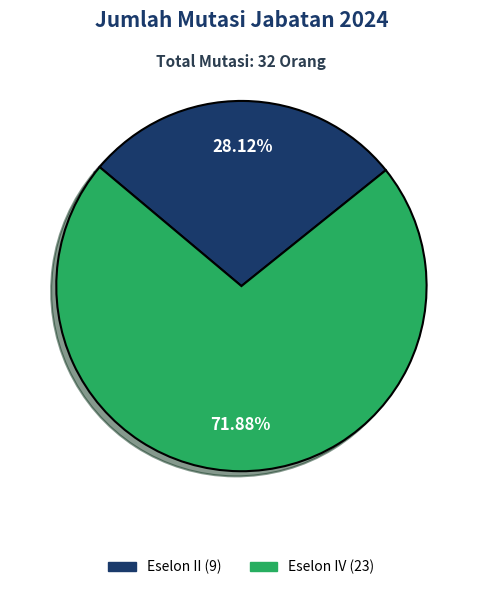

Is there any slice that represents more than half of the pie?

Yes